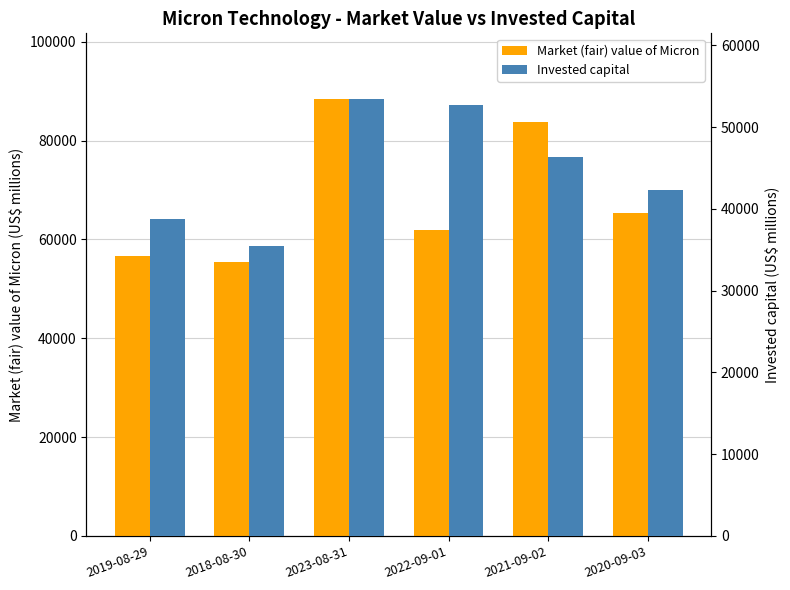

How many groups of bars are there?

6